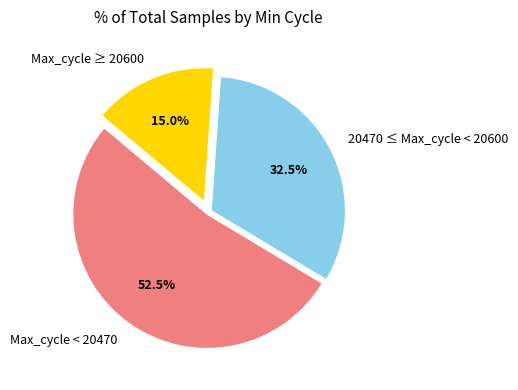

What is the total percentage of Max_cycle < 20470 and 20470 ≤ Max_cycle < 20600?

85.0%